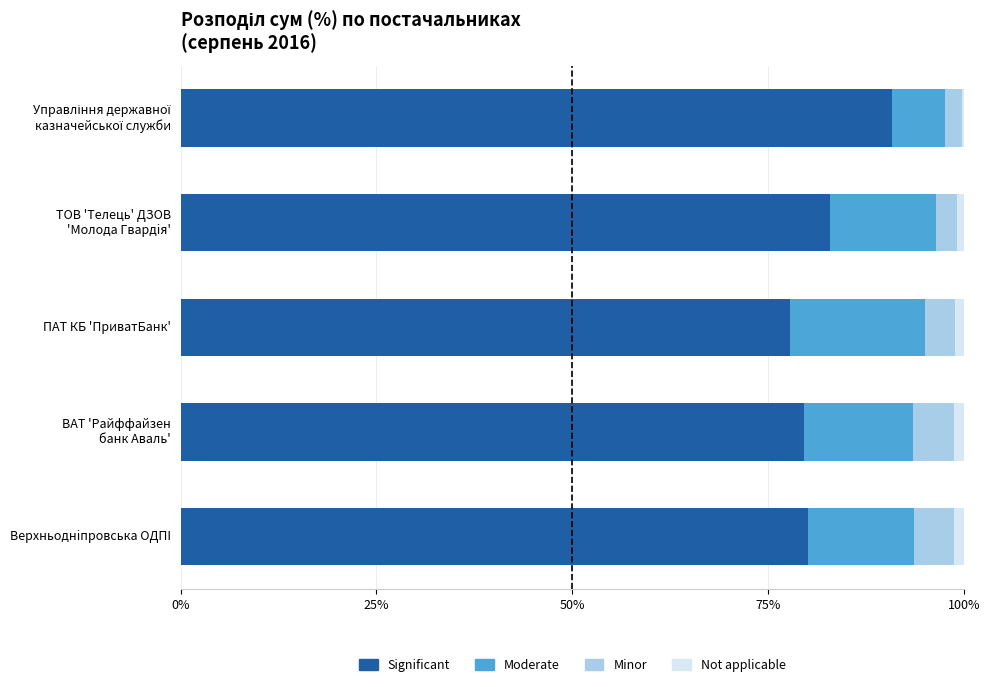

What is the sum of all Significant values?

411.3